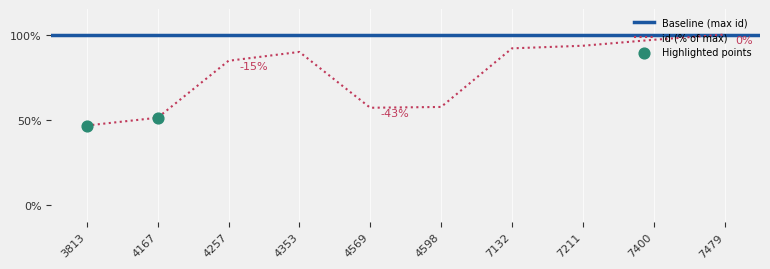

What is the change in value from 3813 to 4257?

+38.0